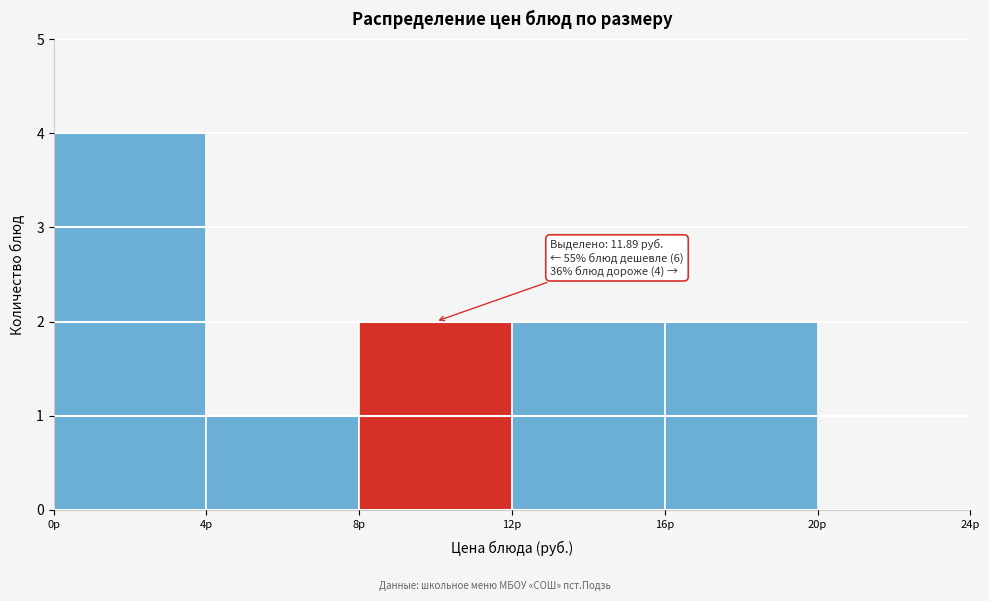

Over which range of the x-axis is the bar tallest?

0 to 4